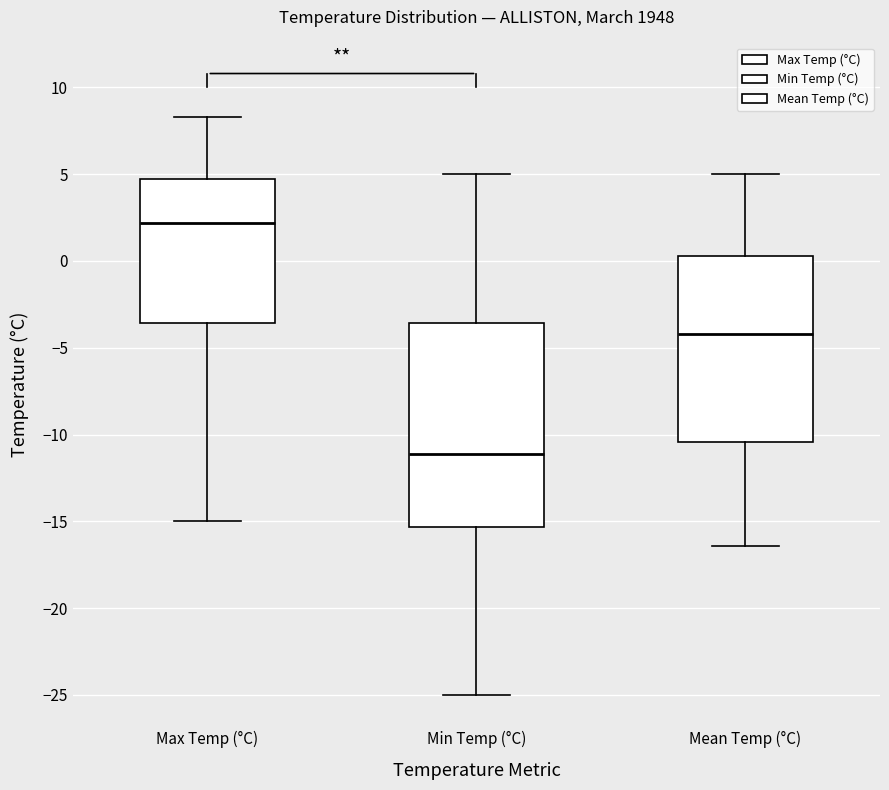

Which box has the lowest median line?

Min Temp (°C)